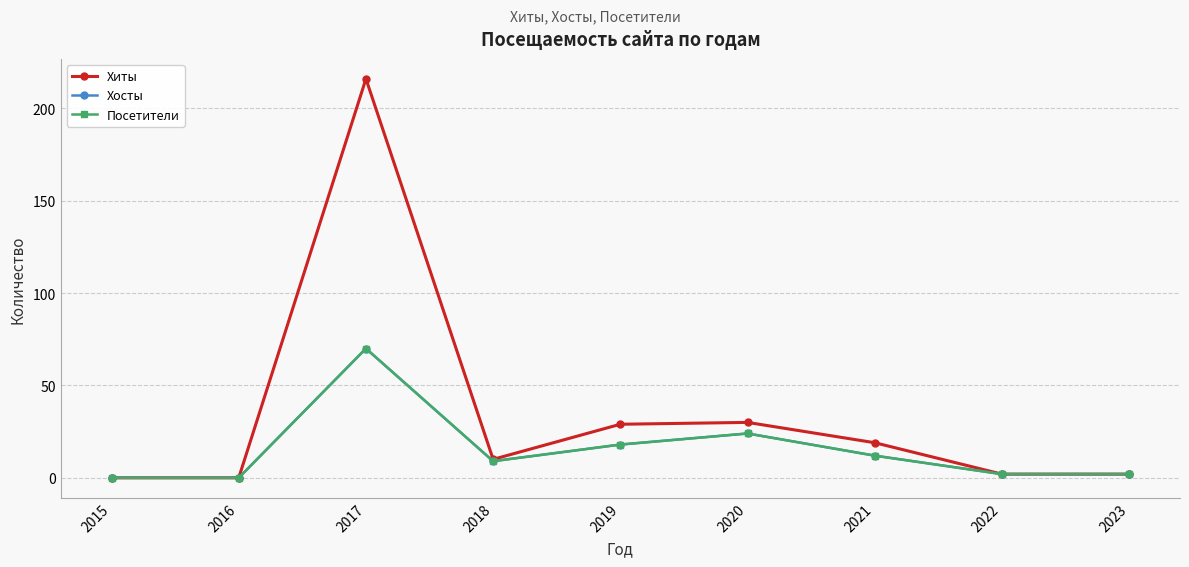

What is the value of the Хосты point at the 8th from the left?

2